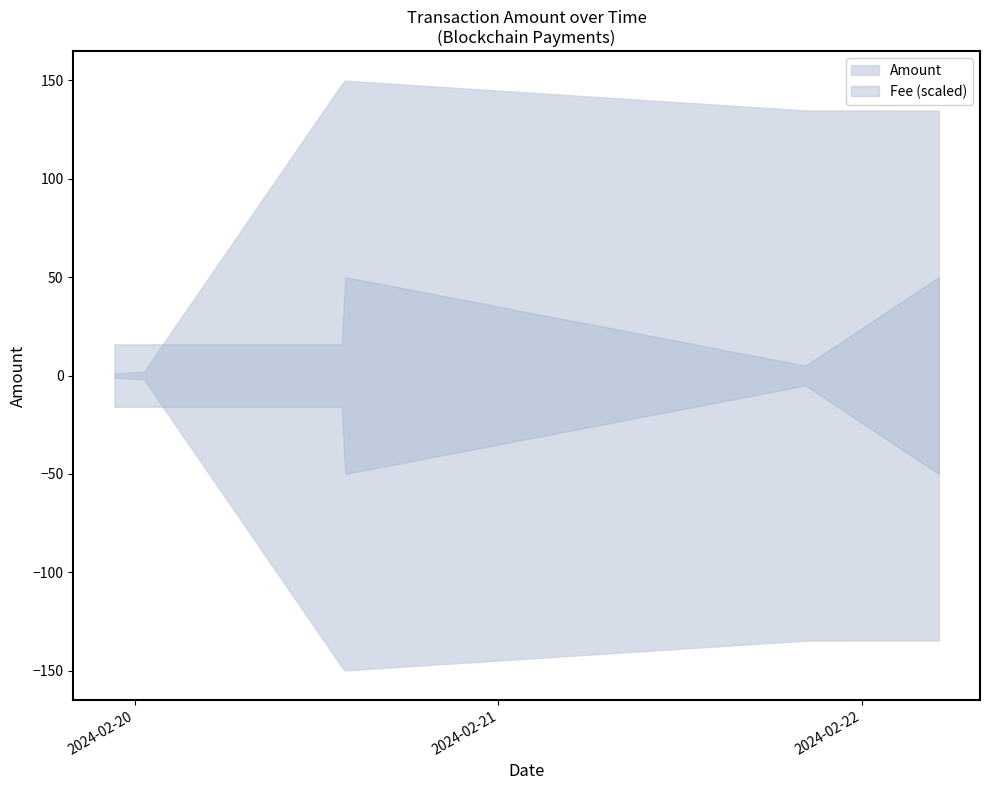

What is the difference between the maximum and minimum values in the Amount series?

148.9